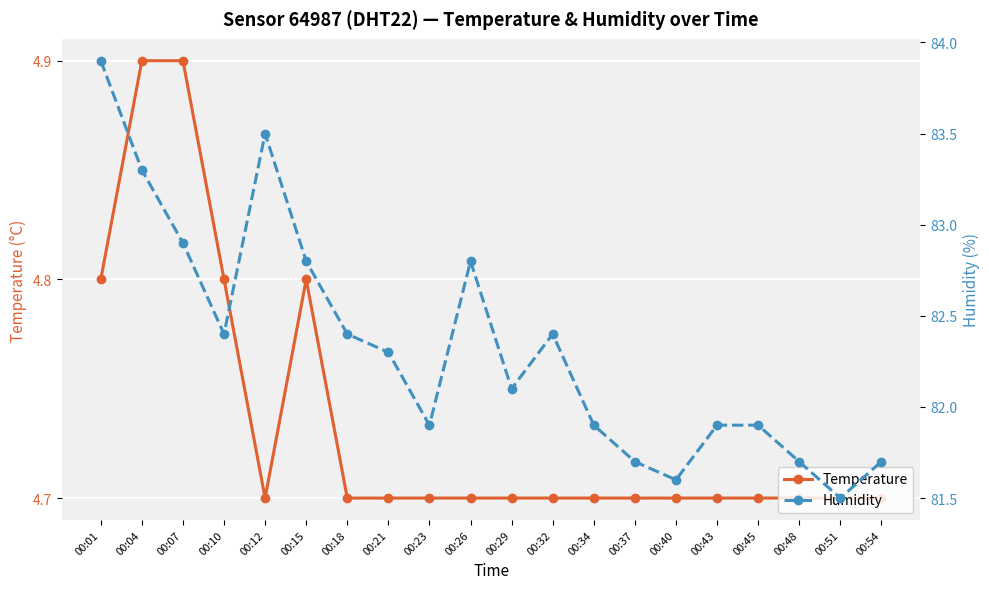

Where is Humidity nearest to the value 82?

00:23